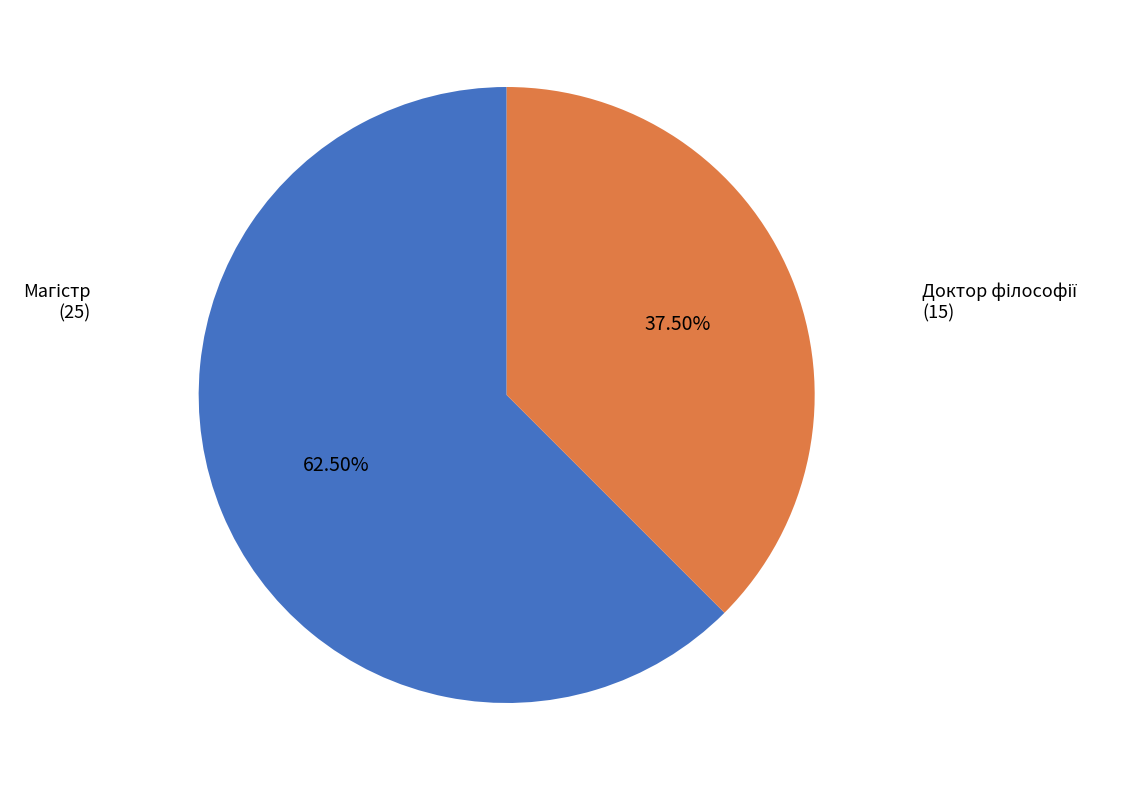

Is there any slice that represents more than half of the pie?

Yes